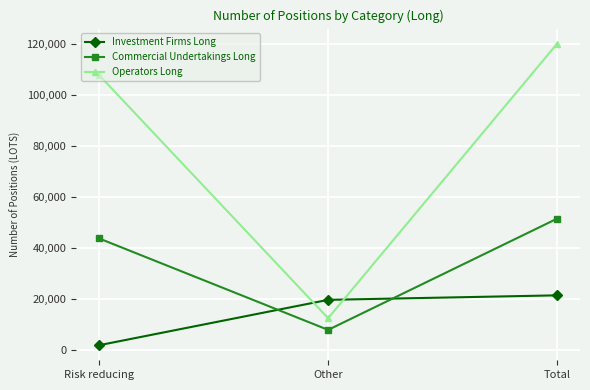

At which category does the chart reach its peak across all series?

Total